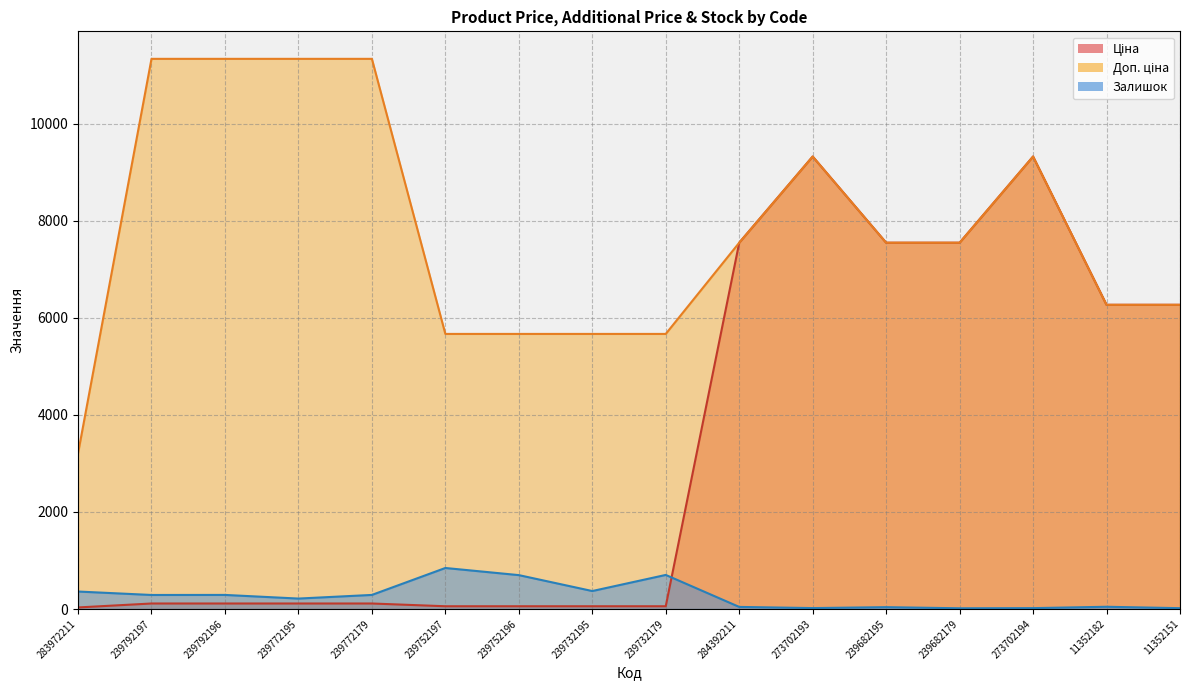

Reading left to right, transcribe all the data shown in this chart.

Ціна: 32.0	113.3	113.3	113.3	113.3	56.7	56.7	56.7	56.7	7545.9	9321.4	7545.9	7545.9	9321.4	6266.7	6266.7
Доп. ціна: 3205.0	11334.0	11334.0	11334.0	11334.0	5667.0	5667.0	5667.0	5667.0	7545.9	9321.4	7545.9	7545.9	9321.4	6266.7	6266.7
Залишок: 360.0	289.0	290.0	215.0	290.0	845.0	698.0	370.0	702.0	43.0	19.0	38.0	15.0	18.0	46.0	17.0